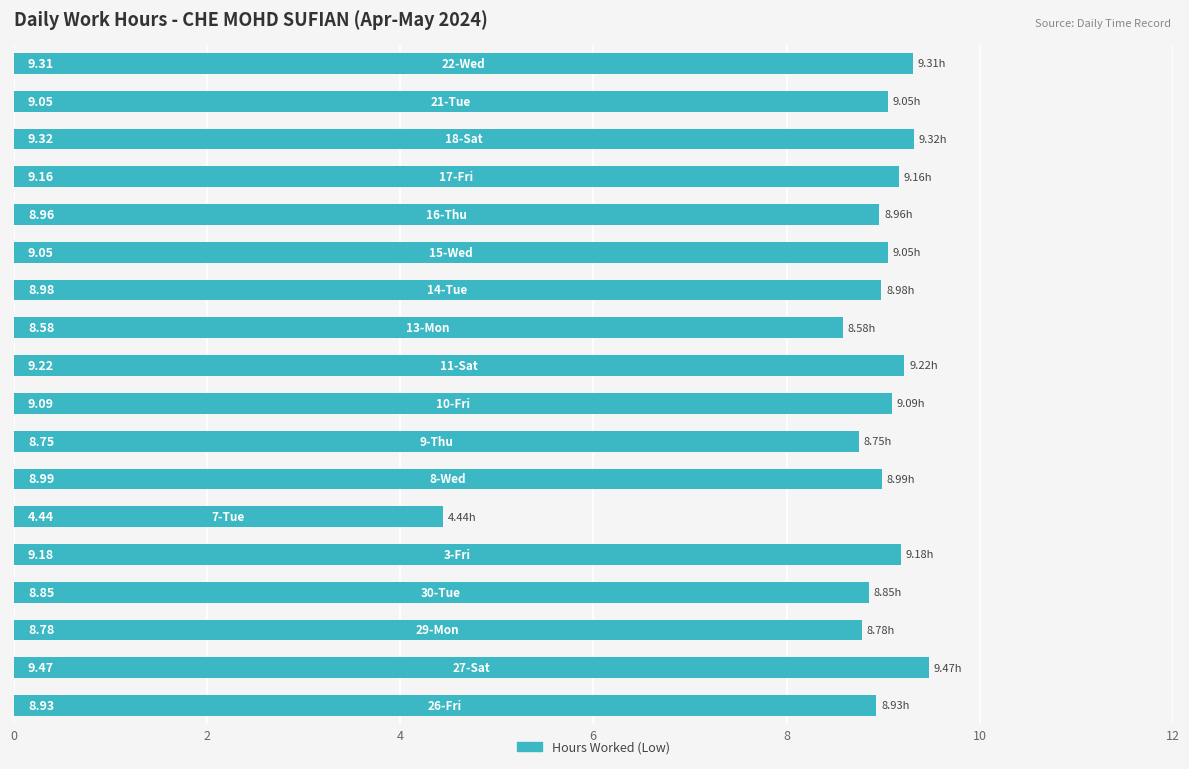

What is the sum of all values?

158.1